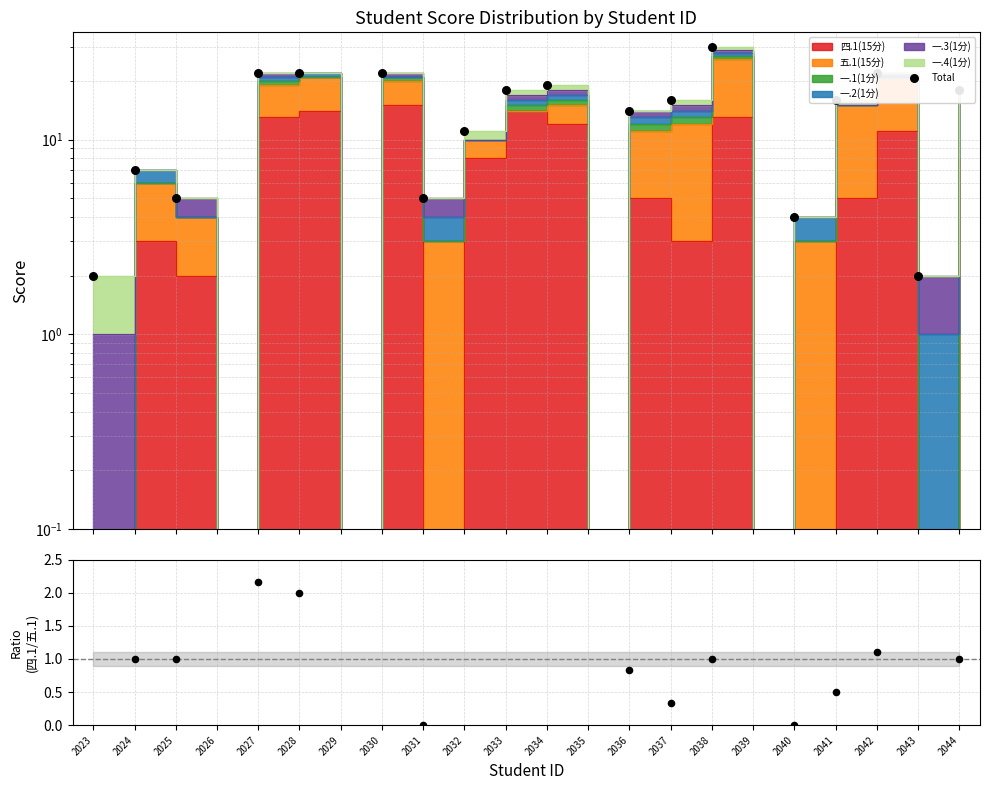

At how many categories does at least one series exceed 29?

1